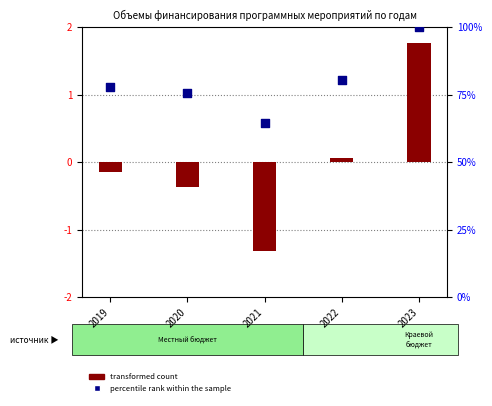

Between 2019 and 2022, which is larger?

2022